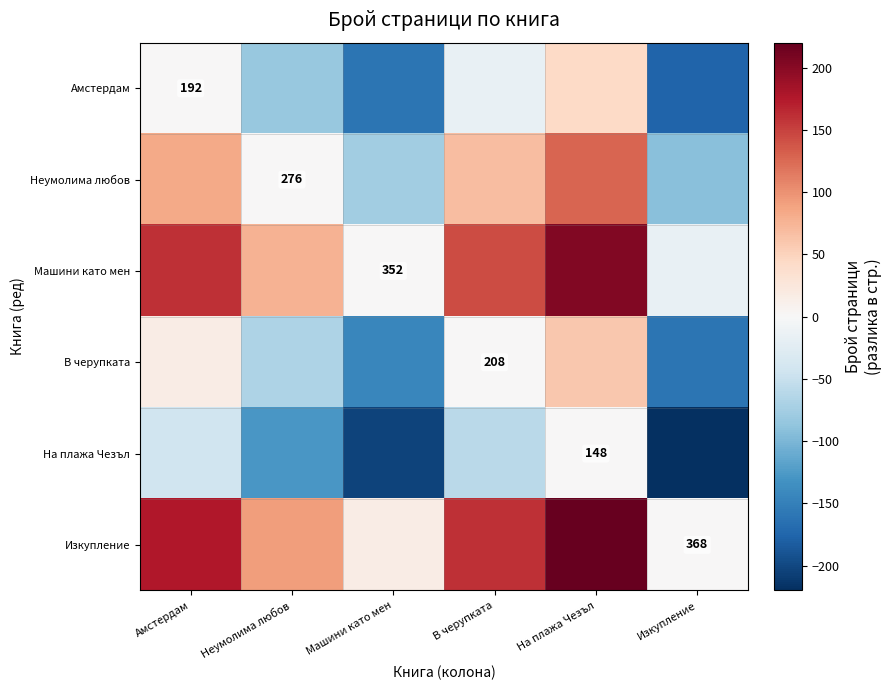

Is it true that В черупката equals 56 at В черупката?

False